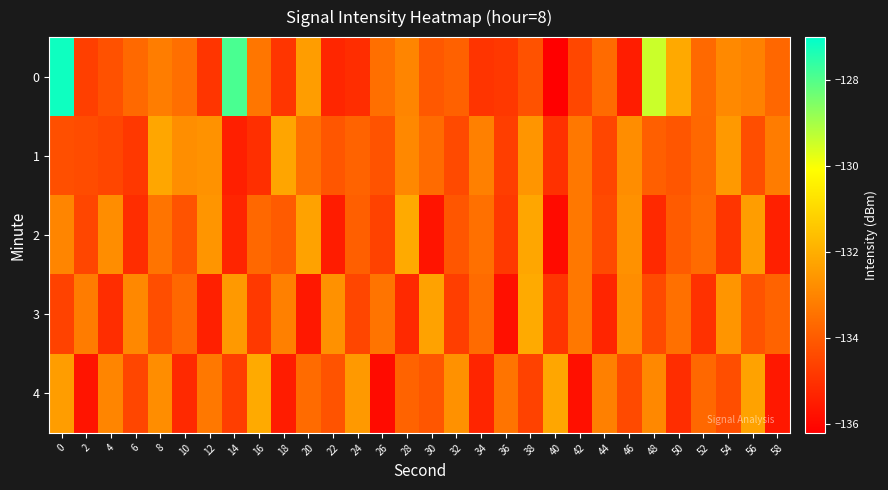

What is the difference between the highest and lowest values at 26?

2.5